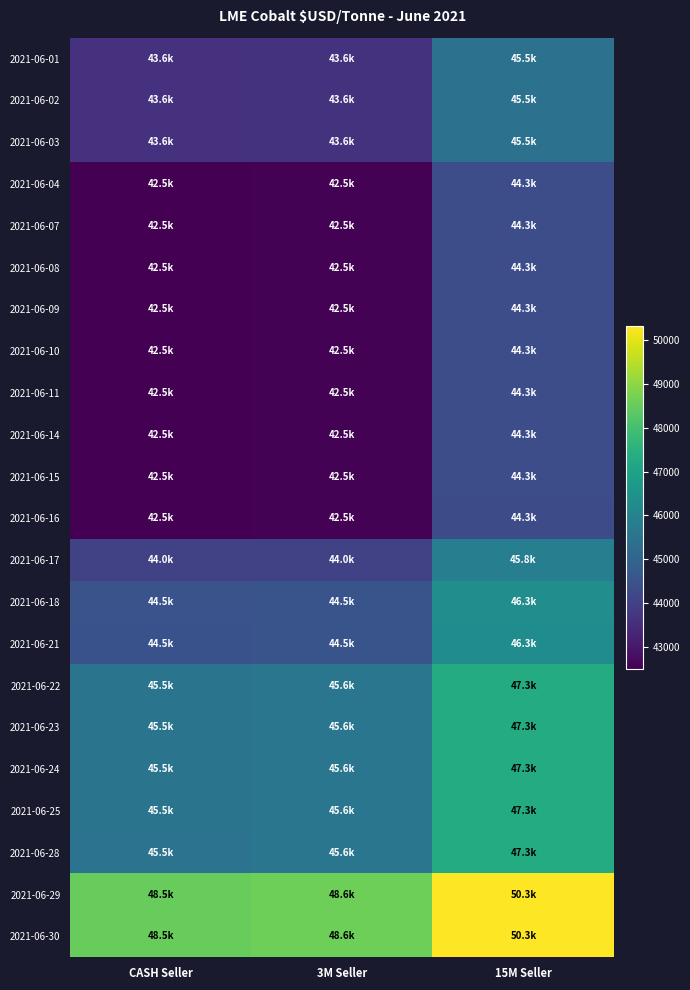

Reading right to left, what are all the values shown in this chart?

2021-06-01: 15M Seller=45450	3M Seller=43650	CASH Seller=43615
2021-06-02: 15M Seller=45450	3M Seller=43650	CASH Seller=43615
2021-06-03: 15M Seller=45450	3M Seller=43650	CASH Seller=43615
2021-06-04: 15M Seller=44335	3M Seller=42535	CASH Seller=42500
2021-06-07: 15M Seller=44335	3M Seller=42535	CASH Seller=42500
2021-06-08: 15M Seller=44335	3M Seller=42535	CASH Seller=42500
2021-06-09: 15M Seller=44335	3M Seller=42535	CASH Seller=42500
2021-06-10: 15M Seller=44335	3M Seller=42535	CASH Seller=42500
2021-06-11: 15M Seller=44335	3M Seller=42535	CASH Seller=42500
2021-06-14: 15M Seller=44335	3M Seller=42535	CASH Seller=42500
2021-06-15: 15M Seller=44335	3M Seller=42535	CASH Seller=42500
2021-06-16: 15M Seller=44330	3M Seller=42535	CASH Seller=42500
2021-06-17: 15M Seller=45830	3M Seller=44040	CASH Seller=44000
2021-06-18: 15M Seller=46330	3M Seller=44540	CASH Seller=44505
2021-06-21: 15M Seller=46315	3M Seller=44540	CASH Seller=44485
2021-06-22: 15M Seller=47325	3M Seller=45555	CASH Seller=45500
2021-06-23: 15M Seller=47320	3M Seller=45555	CASH Seller=45495
2021-06-24: 15M Seller=47315	3M Seller=45555	CASH Seller=45495
2021-06-25: 15M Seller=47315	3M Seller=45555	CASH Seller=45495
2021-06-28: 15M Seller=47300	3M Seller=45555	CASH Seller=45480
2021-06-29: 15M Seller=50320	3M Seller=48580	CASH Seller=48500
2021-06-30: 15M Seller=50315	3M Seller=48580	CASH Seller=48500